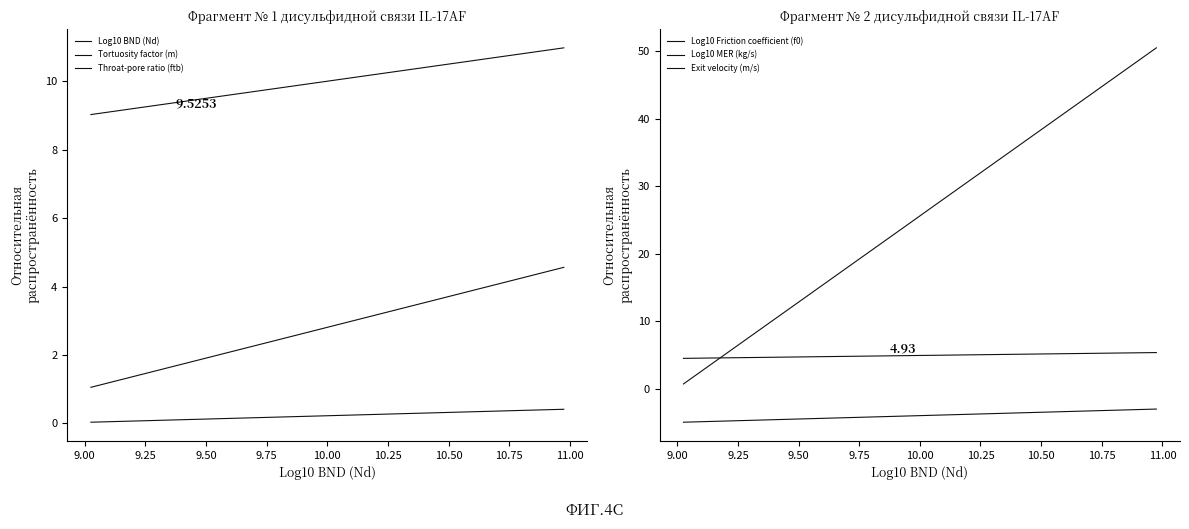

Reading left to right, transcribe all the data shown in this chart.

Log10 BND (Nd): 9.0	9.1	9.1	9.2	9.2	9.3	9.3	9.4	9.4	9.5	9.5	9.6	9.6	9.7	9.7	9.8	9.8	9.9	9.9	10.0	10.0	10.1	10.1	10.2	10.2	10.3	10.3	10.4	10.4	10.5	10.5	10.6	10.6	10.7	10.7	10.8	10.8	10.9	10.9	11.0
Tortuosity factor (m): 1.1	1.1	1.2	1.3	1.4	1.5	1.6	1.7	1.8	1.9	2.0	2.0	2.1	2.2	2.3	2.4	2.5	2.6	2.7	2.8	2.9	2.9	3.0	3.1	3.2	3.3	3.4	3.5	3.6	3.7	3.8	3.8	3.9	4.0	4.1	4.2	4.3	4.4	4.5	4.6
Throat-pore ratio (ftb): 0.0	0.0	0.1	0.1	0.1	0.1	0.1	0.1	0.1	0.1	0.1	0.1	0.2	0.2	0.2	0.2	0.2	0.2	0.2	0.2	0.2	0.2	0.2	0.3	0.3	0.3	0.3	0.3	0.3	0.3	0.3	0.3	0.3	0.4	0.4	0.4	0.4	0.4	0.4	0.4
Log10 Friction coefficient (f0): -5.0	-4.9	-4.9	-4.8	-4.8	-4.7	-4.7	-4.6	-4.6	-4.5	-4.5	-4.4	-4.4	-4.3	-4.3	-4.2	-4.2	-4.1	-4.1	-4.0	-4.0	-3.9	-3.9	-3.8	-3.8	-3.7	-3.7	-3.6	-3.6	-3.5	-3.5	-3.4	-3.4	-3.3	-3.3	-3.2	-3.2	-3.1	-3.1	-3.0
Log10 MER (kg/s): 4.5	4.5	4.5	4.6	4.6	4.6	4.6	4.6	4.7	4.7	4.7	4.7	4.8	4.8	4.8	4.8	4.8	4.9	4.9	4.9	4.9	5.0	5.0	5.0	5.0	5.0	5.1	5.1	5.1	5.1	5.2	5.2	5.2	5.2	5.2	5.3	5.3	5.3	5.3	5.4
Exit velocity (m/s): 0.7	2.0	3.3	4.5	5.8	7.1	8.4	9.6	10.9	12.2	13.5	14.8	16.0	17.3	18.6	19.9	21.1	22.4	23.7	25.0	26.3	27.5	28.8	30.1	31.4	32.6	33.9	35.2	36.5	37.8	39.0	40.3	41.6	42.9	44.1	45.4	46.7	48.0	49.3	50.5